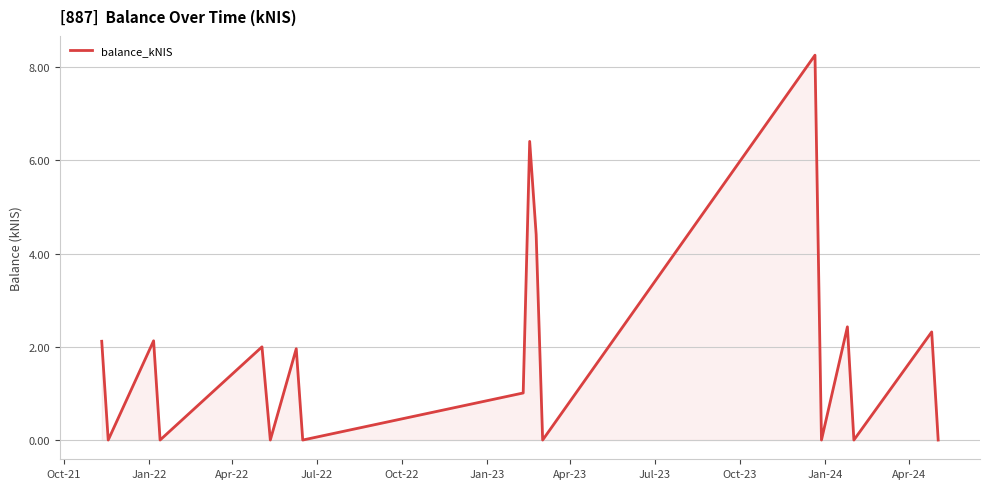

What is the difference between the maximum and minimum values?

8.3